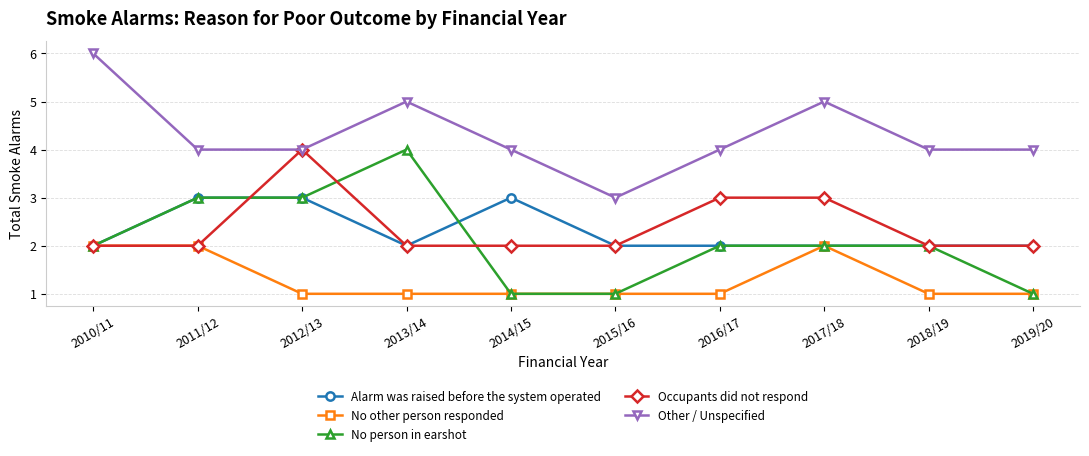

Count the Occupants did not respond values in the range 2 to 3.

9